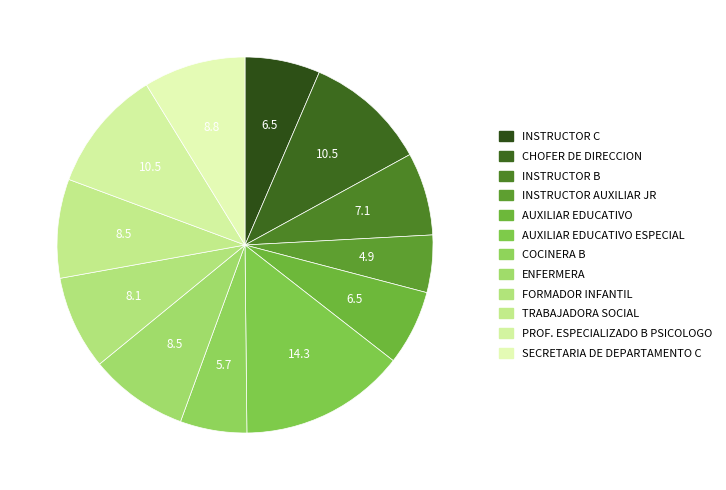

Count the number of slices in the pie.

12